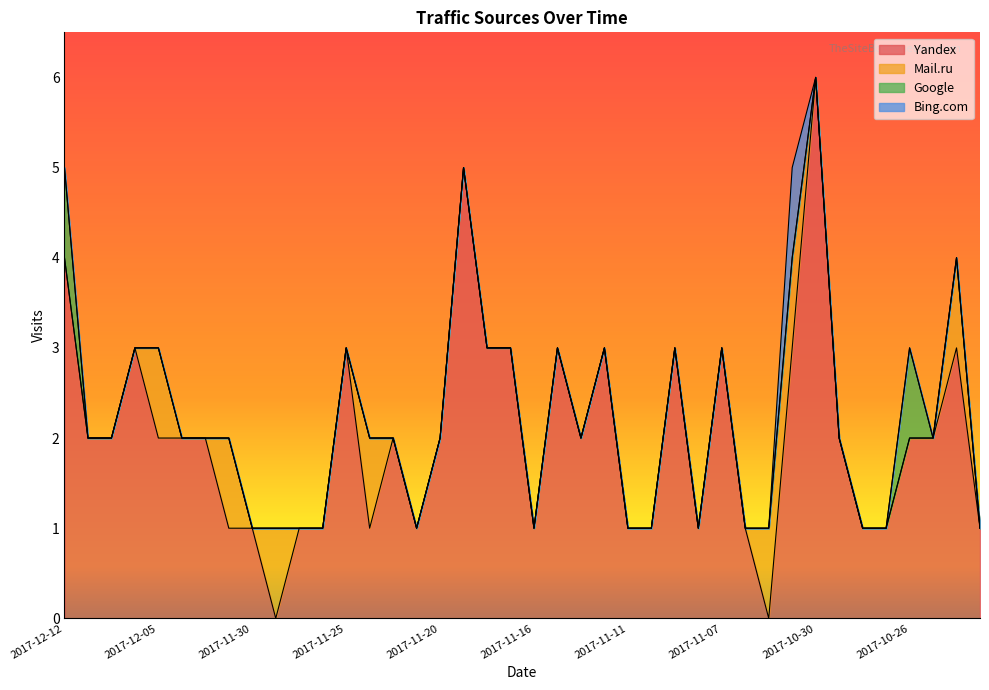

Rank the series by their maximum value, from lowest to highest.

Mail.ru, Google, Bing.com, Yandex